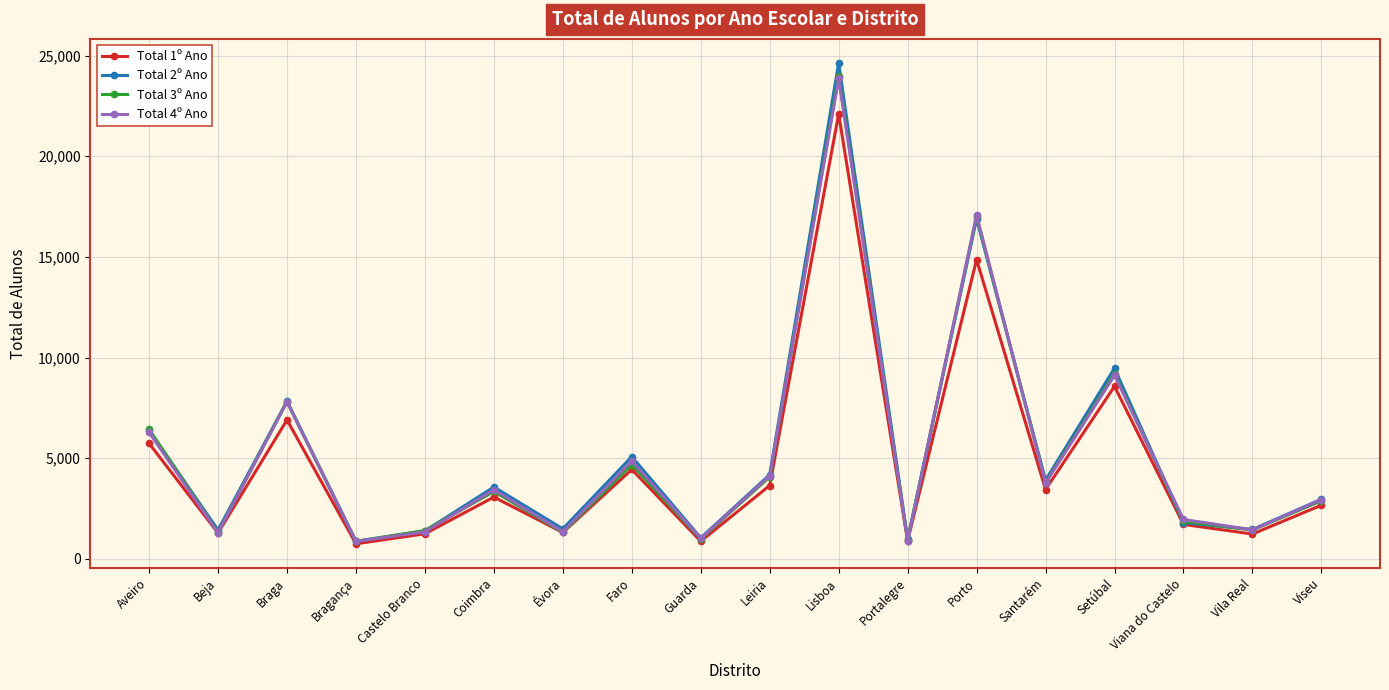

How many interior local valleys does the Total 3º Ano series have?

7